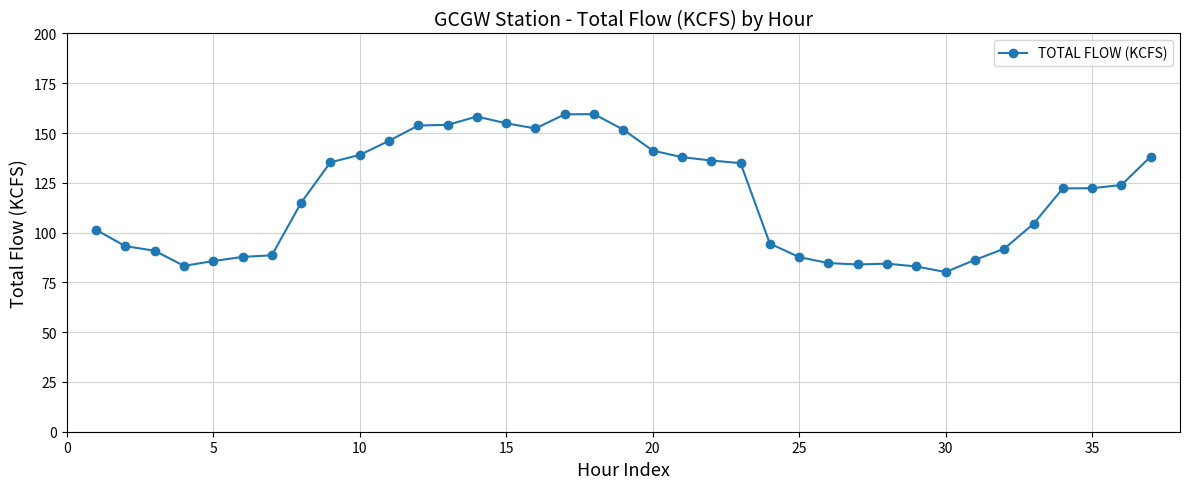

What is the maximum value shown in the chart?

159.5